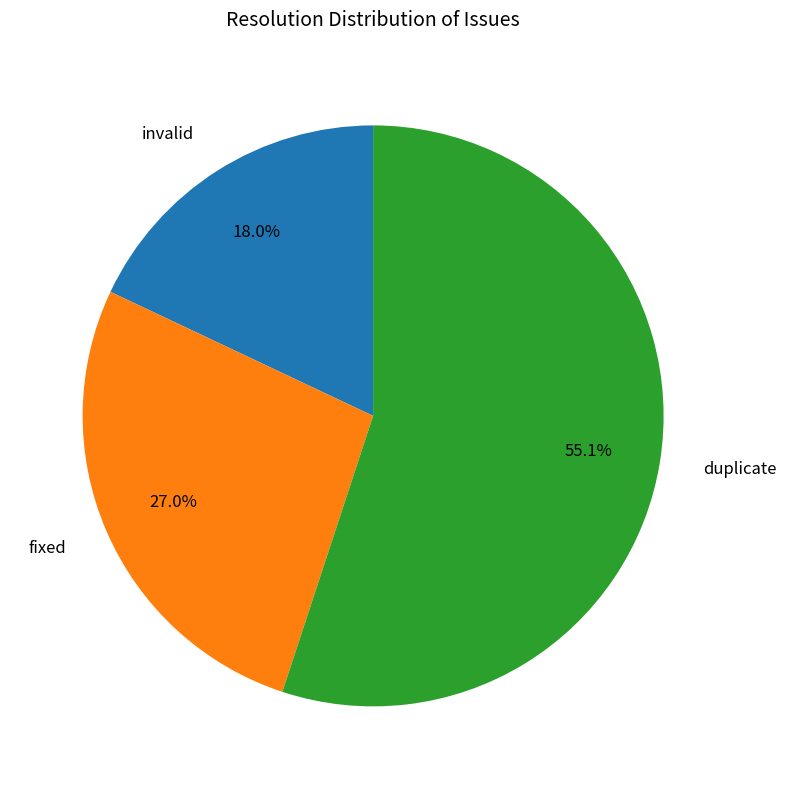

What percentage is the duplicate slice, to the nearest percent?

55%